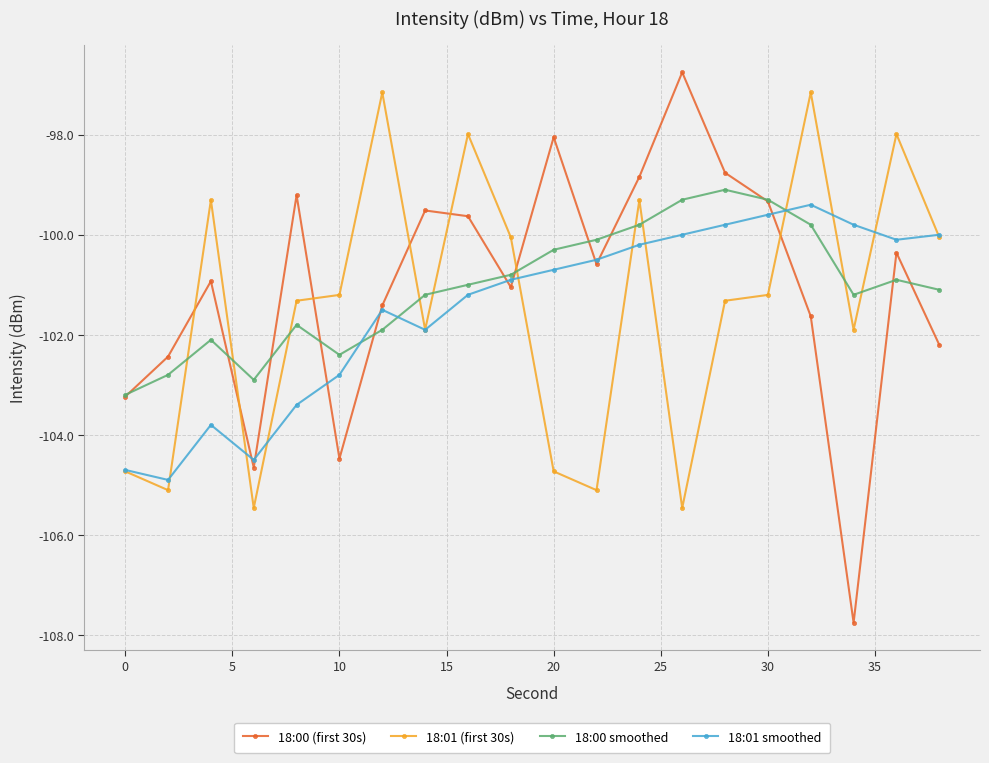

Reading left to right, extract all data points from this chart.

18:00 (first 30s): -103.2	-102.4	-100.9	-104.7	-99.2	-104.5	-101.4	-99.5	-99.6	-101.0	-98.0	-100.6	-98.8	-96.8	-98.8	-99.3	-101.6	-107.8	-100.4	-102.2
18:01 (first 30s): -104.7	-105.1	-99.3	-105.5	-101.3	-101.2	-97.2	-101.9	-98.0	-100.1	-104.7	-105.1	-99.3	-105.5	-101.3	-101.2	-97.2	-101.9	-98.0	-100.1
18:00 smoothed: -103.2	-102.8	-102.1	-102.9	-101.8	-102.4	-101.9	-101.2	-101.0	-100.8	-100.3	-100.1	-99.8	-99.3	-99.1	-99.3	-99.8	-101.2	-100.9	-101.1
18:01 smoothed: -104.7	-104.9	-103.8	-104.5	-103.4	-102.8	-101.5	-101.9	-101.2	-100.9	-100.7	-100.5	-100.2	-100.0	-99.8	-99.6	-99.4	-99.8	-100.1	-100.0